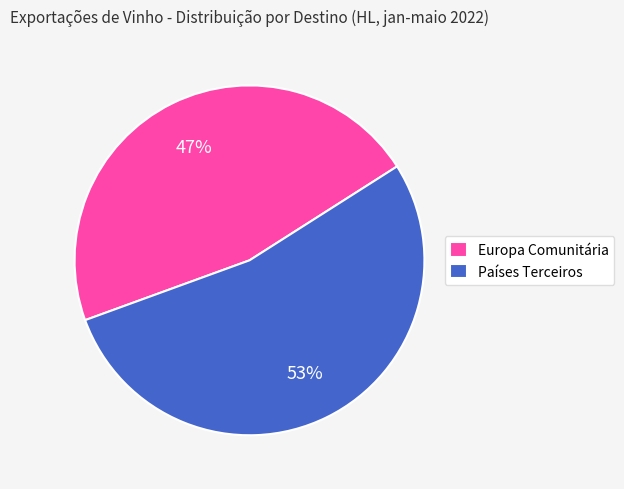

Do Países Terceiros and Europa Comunitária together represent more than half of the pie?

Yes